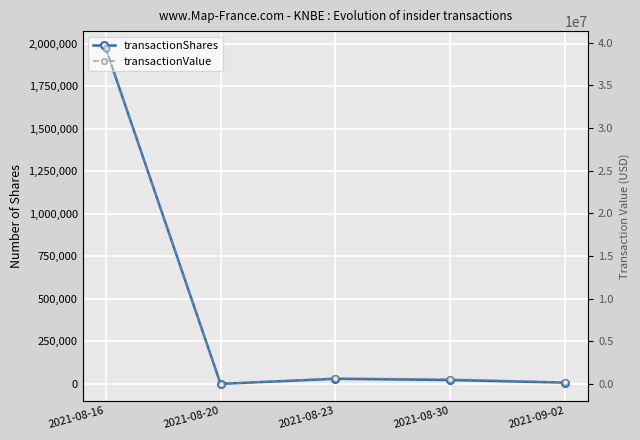

True or false: transactionValue has more than 1 points higher than both neighbors.

False